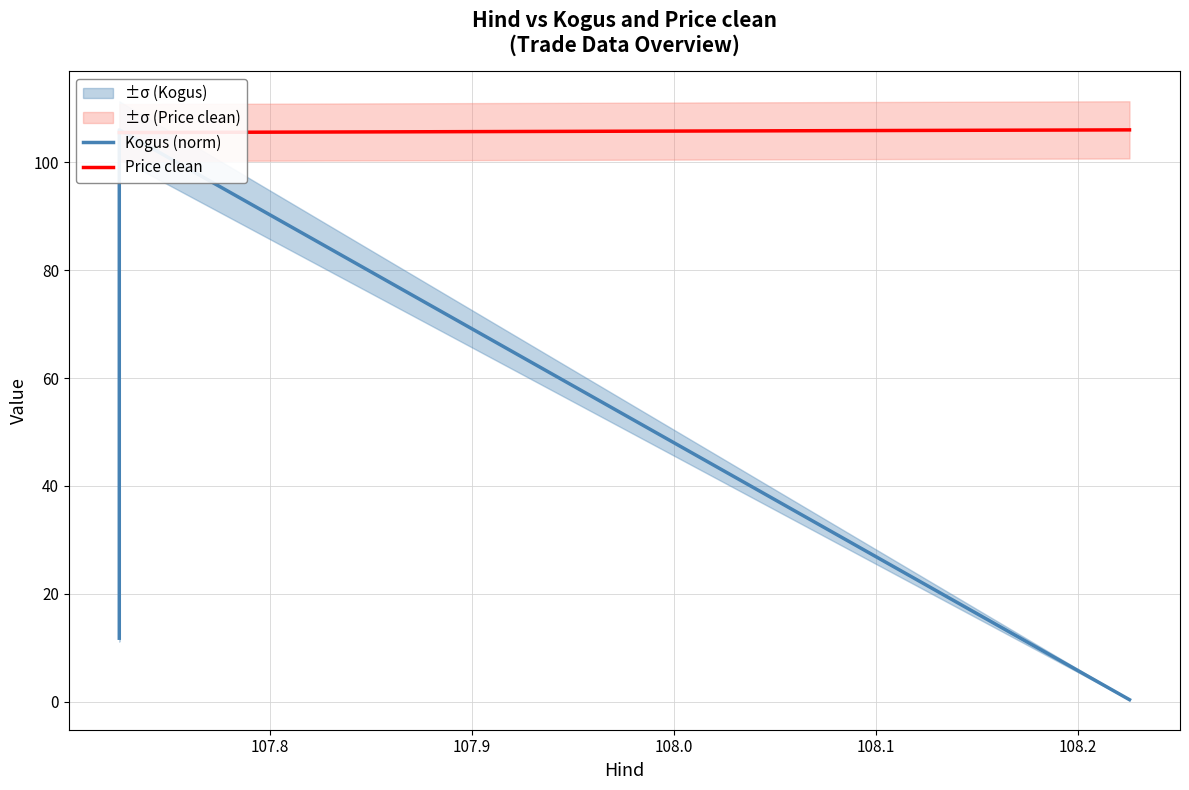

How many series are shown in this chart?

2